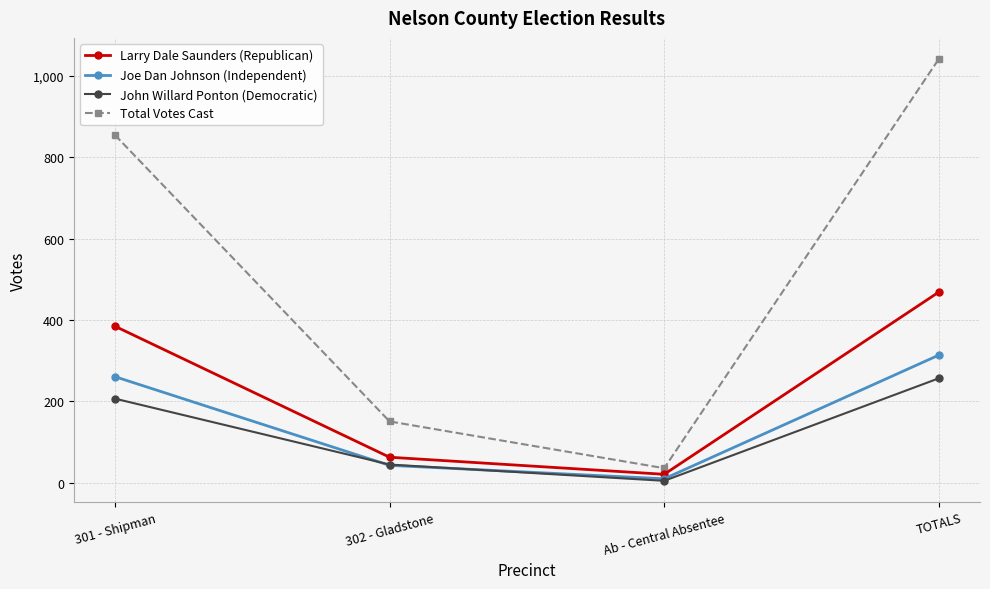

Reading left to right, list all the values displayed in this chart.

Larry Dale Saunders (Republican): 385	63	21	469
Joe Dan Johnson (Independent): 261	43	10	314
John Willard Ponton (Democratic): 207	45	5	257
Total Votes Cast: 855	151	36	1042